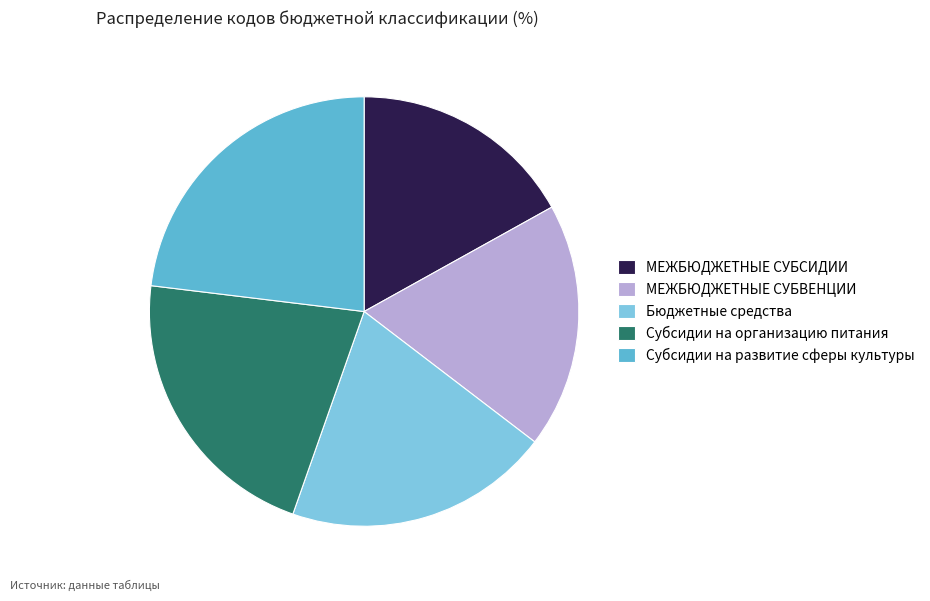

Is it true that МЕЖБЮДЖЕТНЫЕ СУБСИДИИ is 27% of the pie?

False